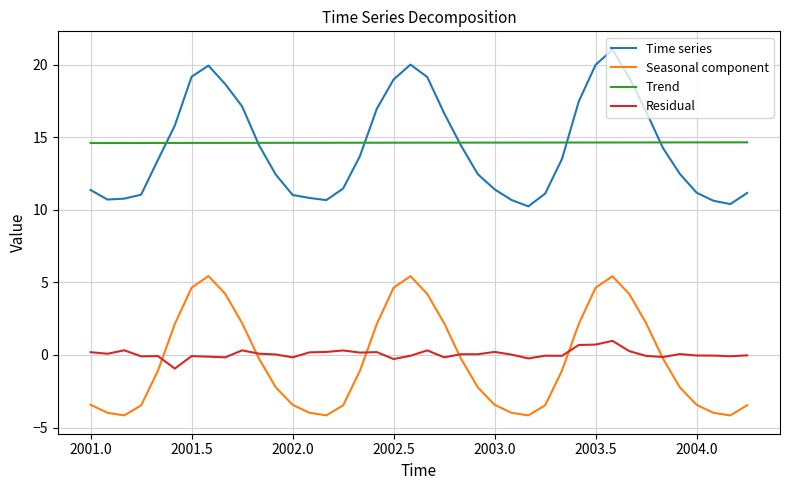

In Residual, how many points are higher than both neighbors (excluding endpoints)?

12